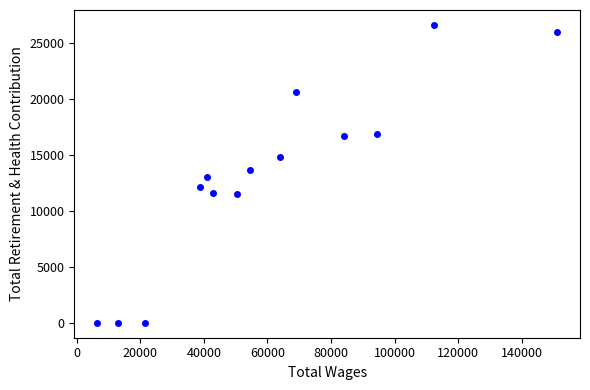

What is the range of X values (max minus min)?

144534